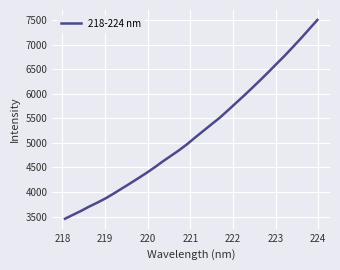

What is the minimum value shown in the chart?

3458.1